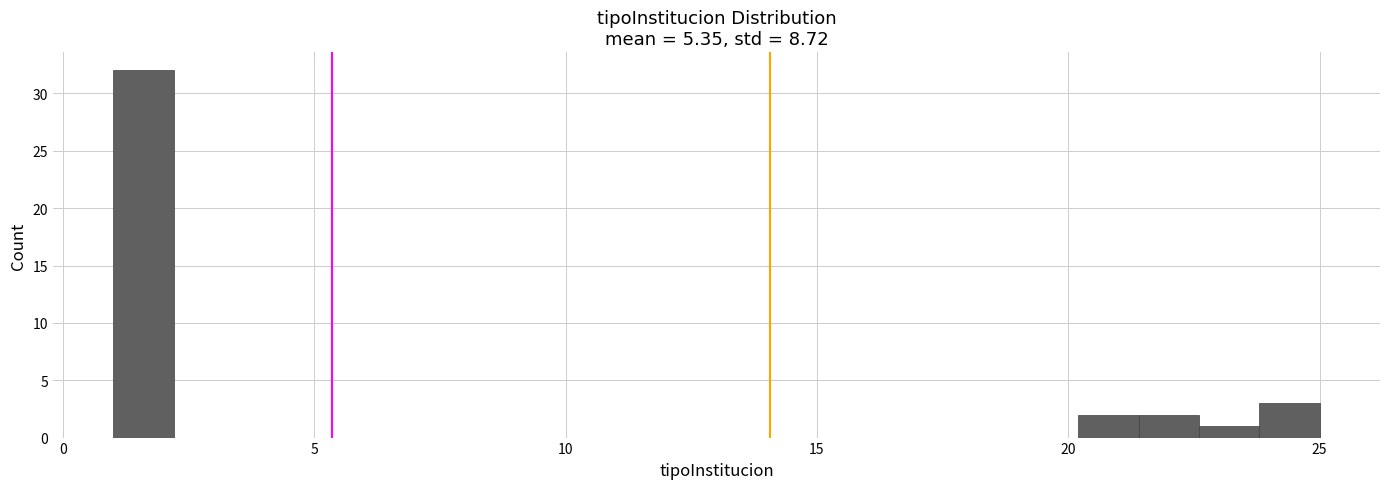

Around what value on the x-axis is the tallest bar? Give the approximate position of its centre, as read against the axis.

1.5